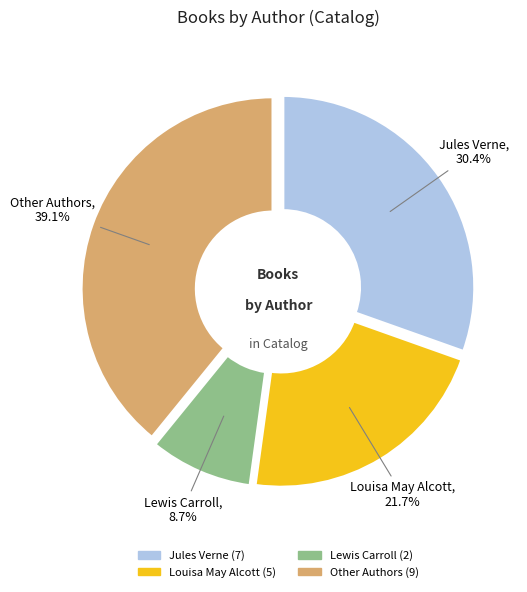

Is there any slice that represents more than half of the pie?

No